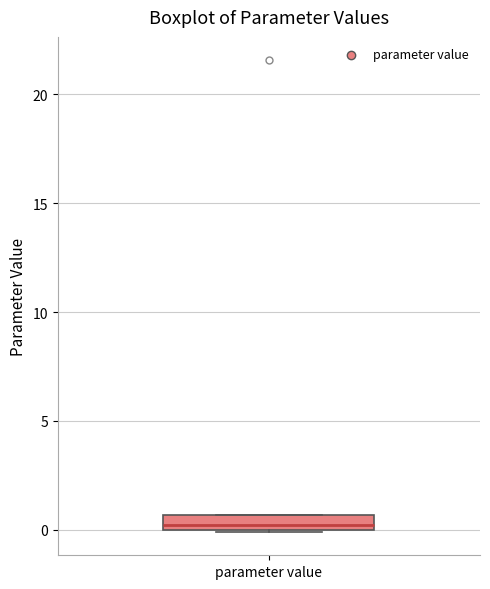

Where is the lower edge of the box for parameter value on the y-axis? The values are not printed on the chart, so give them approximately, as read against the axis.

0.0